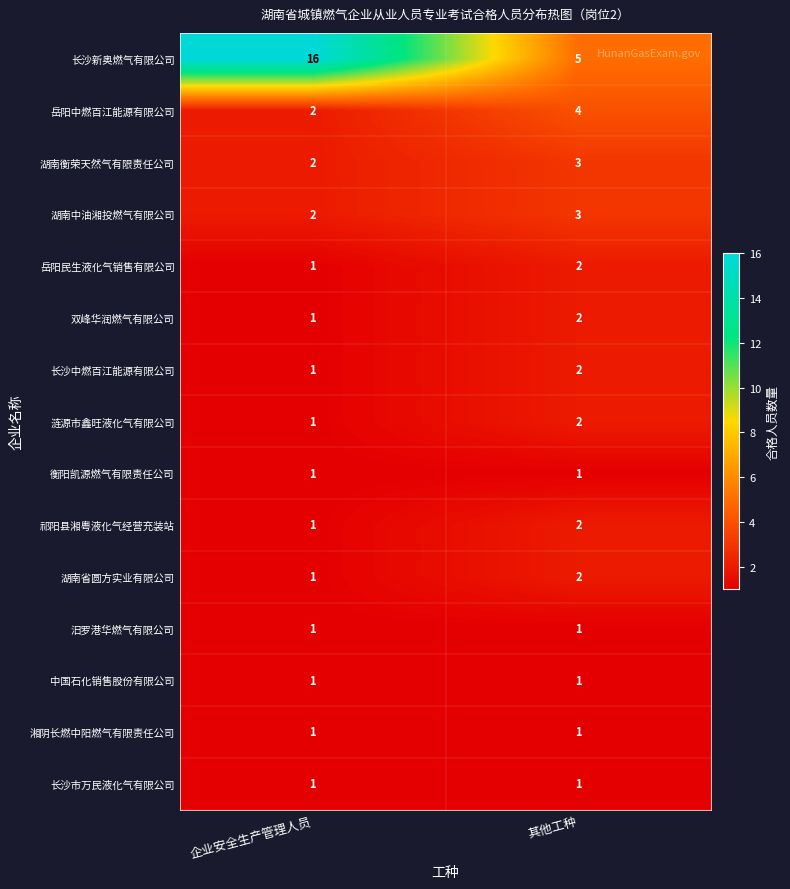

What is the sum of all 祁阳县湘粤液化气经营充装站 values?

3